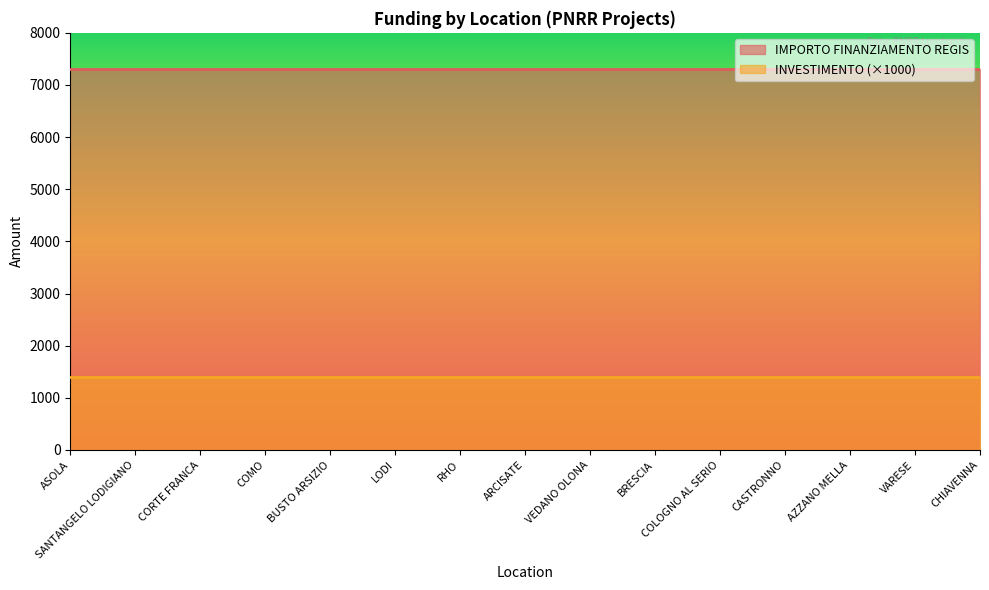

What is the smallest value displayed?

1400